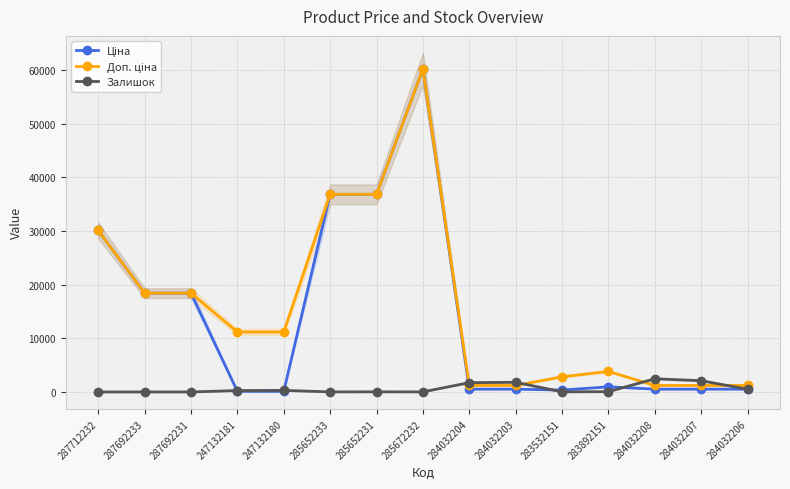

Rank the series by their maximum value, from highest to lowest.

Ціна, Доп. ціна, Залишок